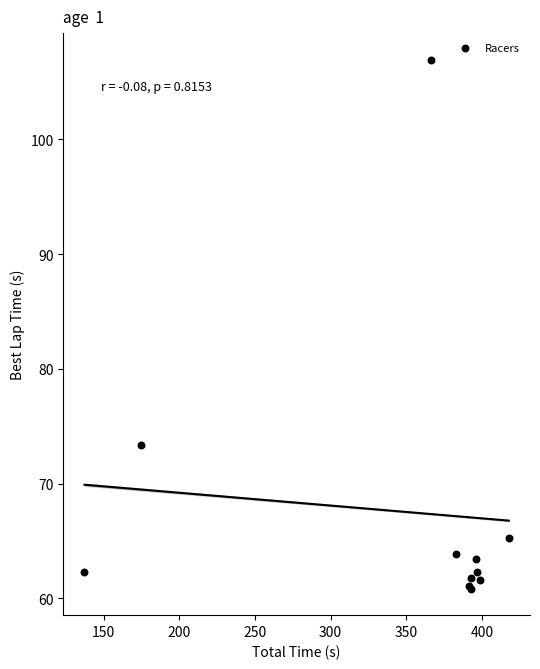

What Y value in the scatter plot is closest to 83?

73.4